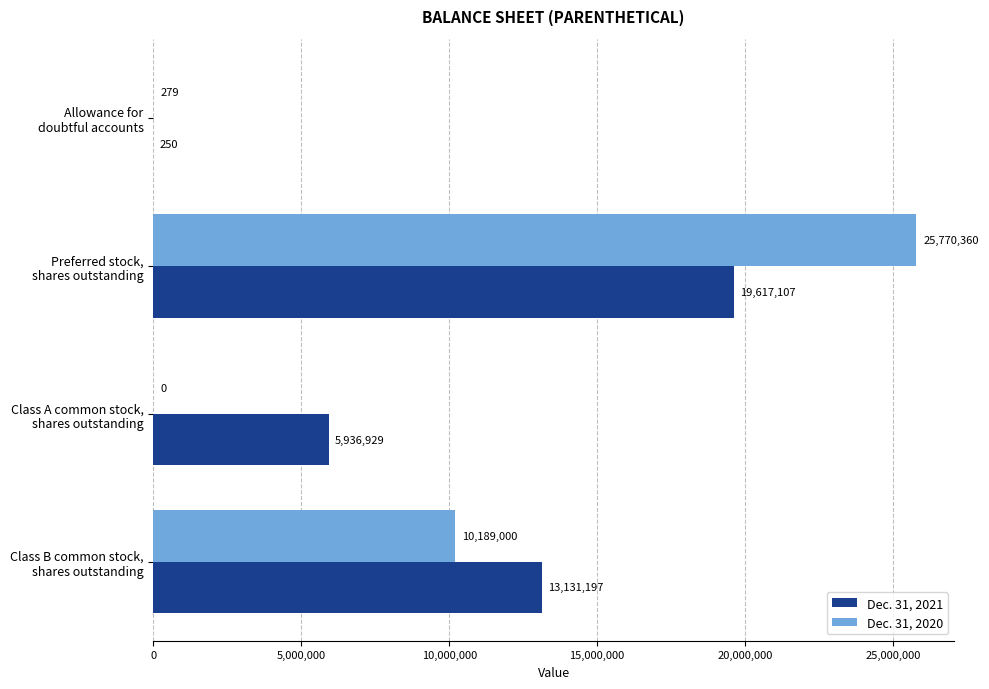

What is the sum of all Dec. 31, 2020 values?

35959639